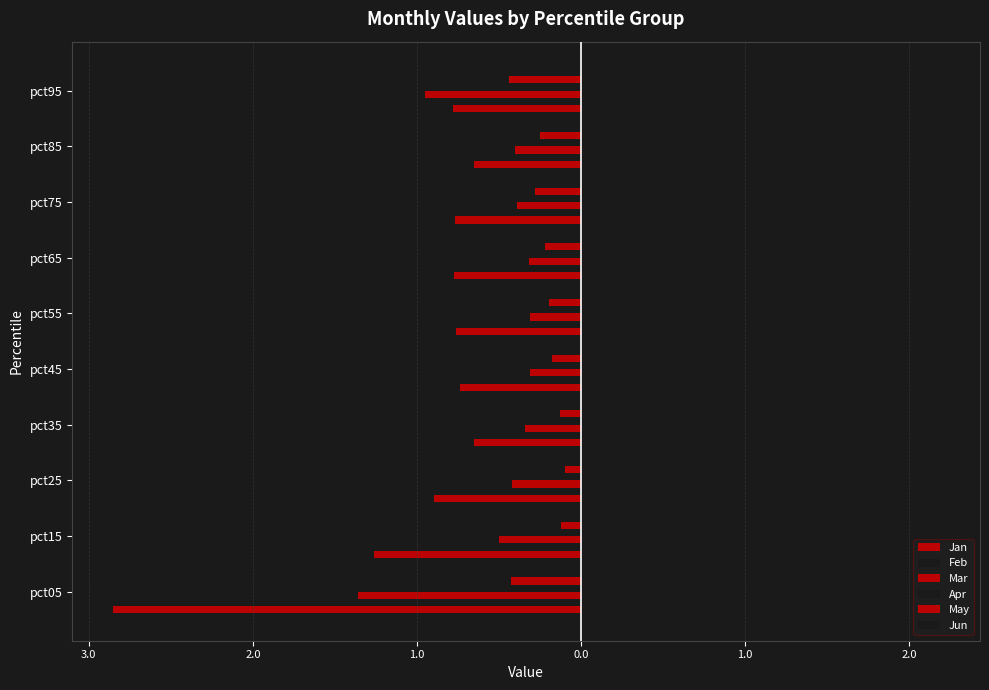

Which series has the largest range (max minus min)?

Jan